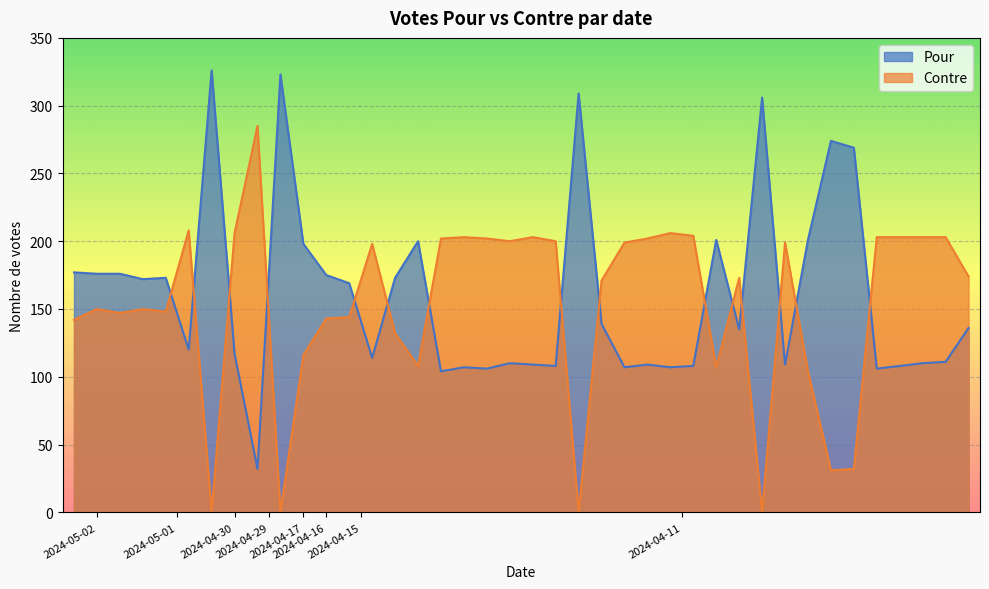

Which series ends up on top after the final intersection of Contre and Pour?

Contre